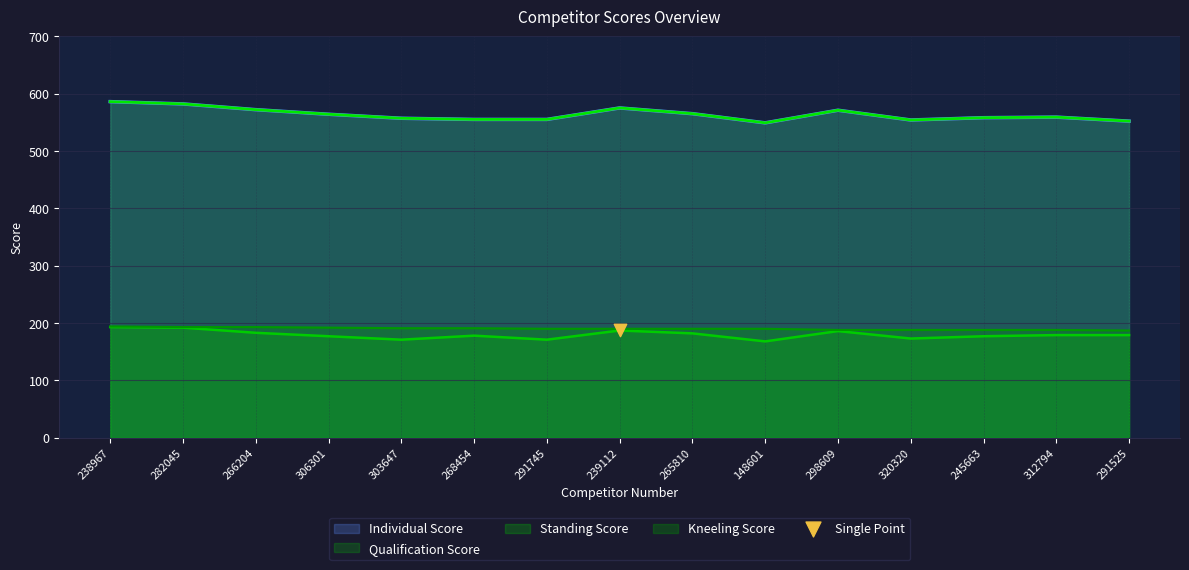

Is the value of Kneeling Score at 282045 greater than the value of Individual Score at 291525?

No